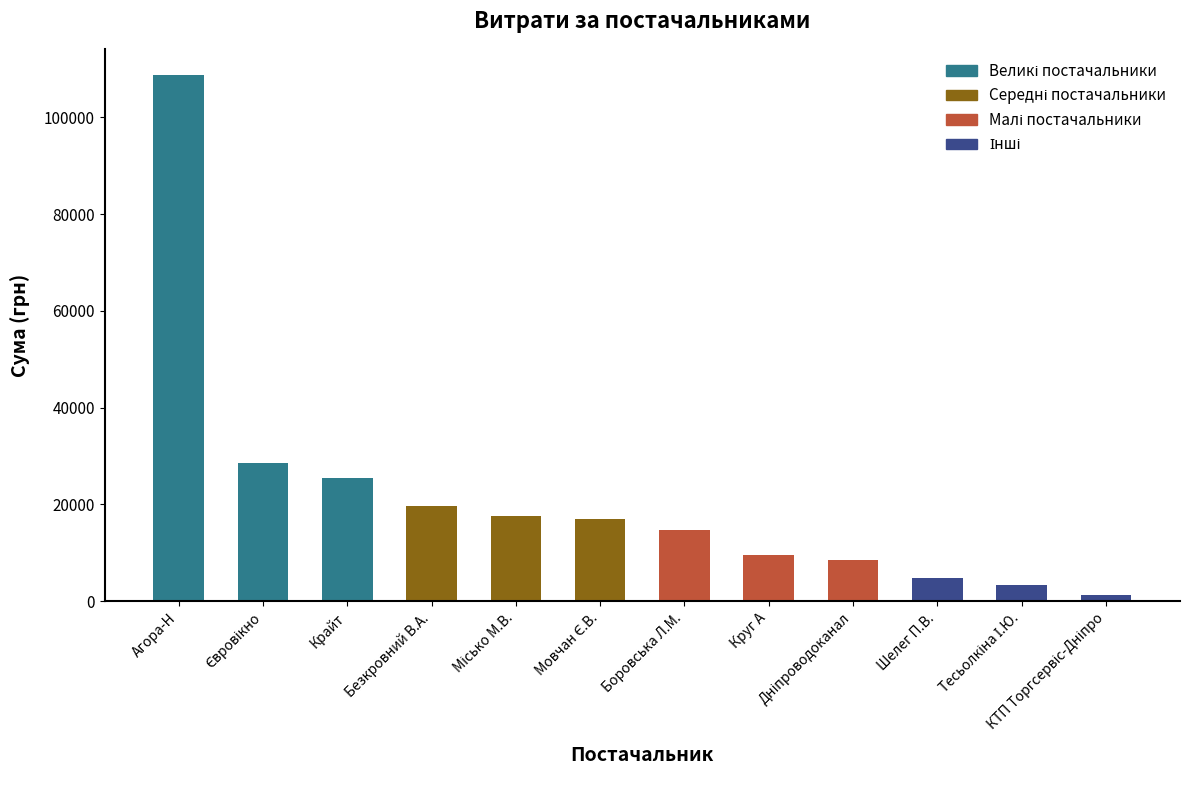

What is the difference between the second highest and second lowest values?

25235.9